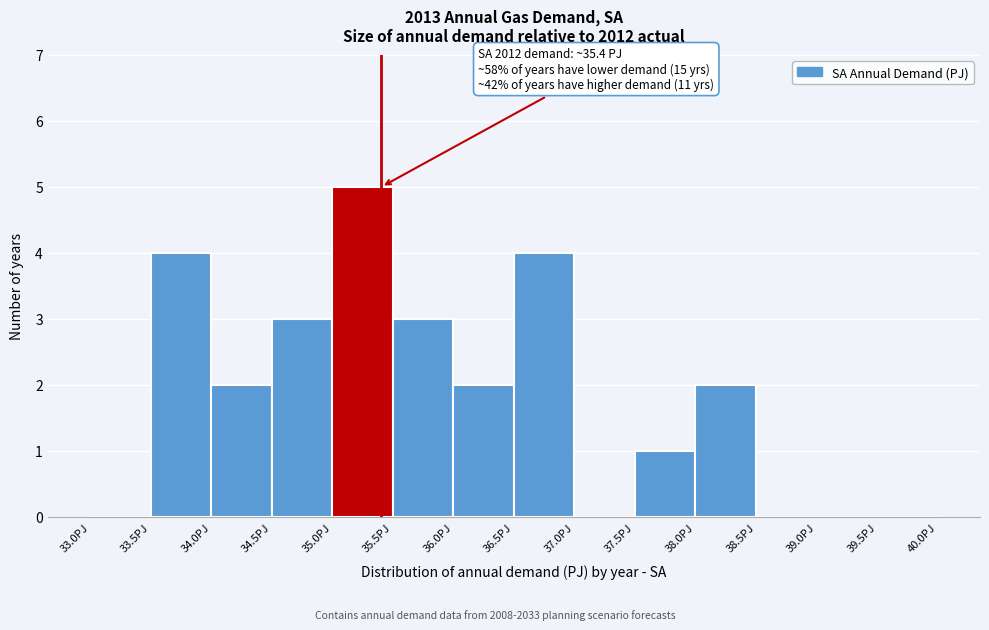

Over which range of the x-axis is the bar tallest?

35.0 to 35.5